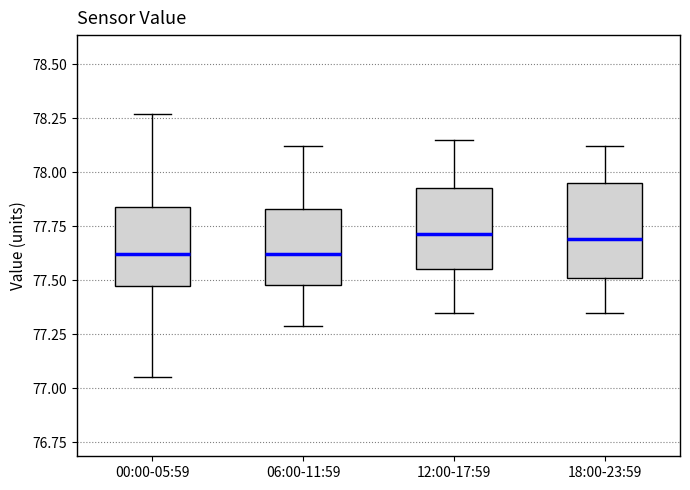

Reading left to right, read every box against the y-axis: the position of its median line, the range the box covers, and the ends of its whiskers. The values are not printed on the chart, so give them approximately, as read against the axis.

00:00-05:59: median 77.60, box 77.45 to 77.85, whiskers 77.05 to 78.25
06:00-11:59: median 77.60, box 77.50 to 77.85, whiskers 77.30 to 78.10
12:00-17:59: median 77.70, box 77.55 to 77.95, whiskers 77.35 to 78.15
18:00-23:59: median 77.70, box 77.50 to 77.95, whiskers 77.35 to 78.10